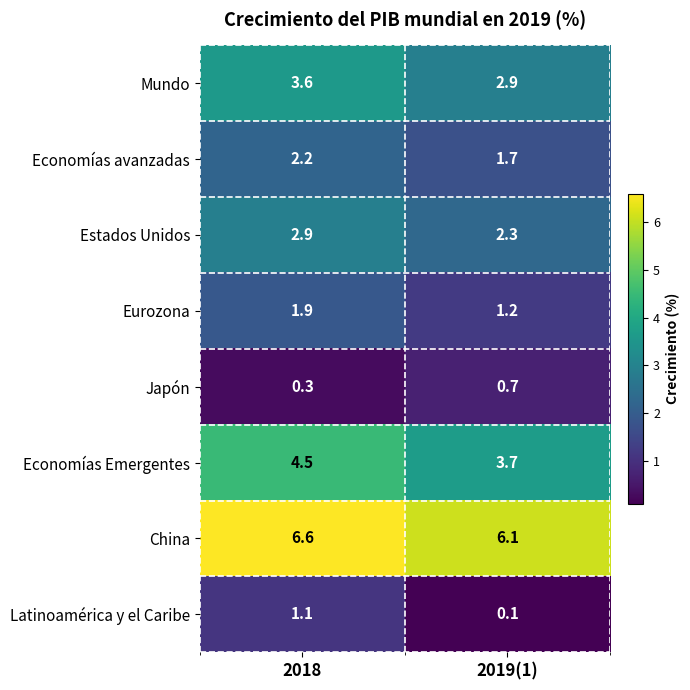

At how many categories does at least one series exceed 4?

2